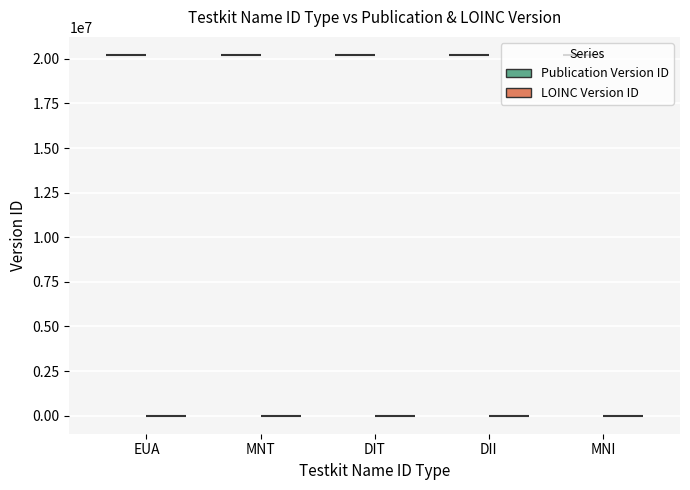

What is the label of the 8th bar from the left?

EUA